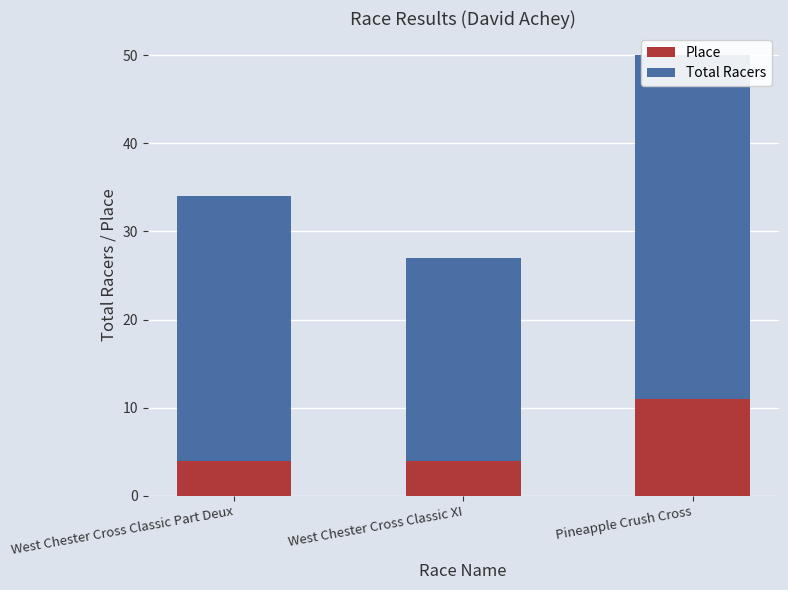

What is the label of the 1st bar from the left?

West Chester Cross Classic Part Deux